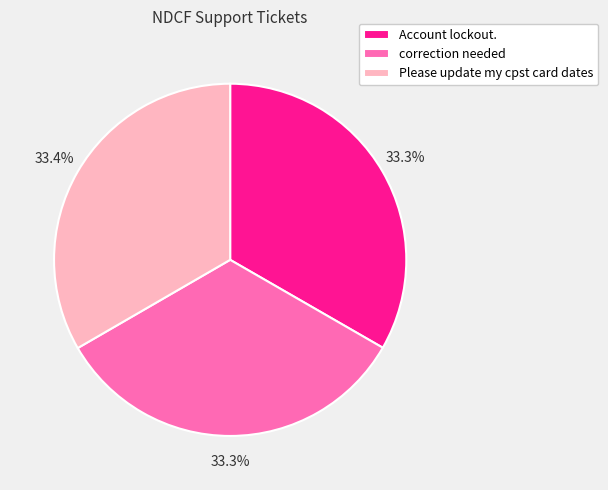

Does correction needed account for over 50% of the chart?

No